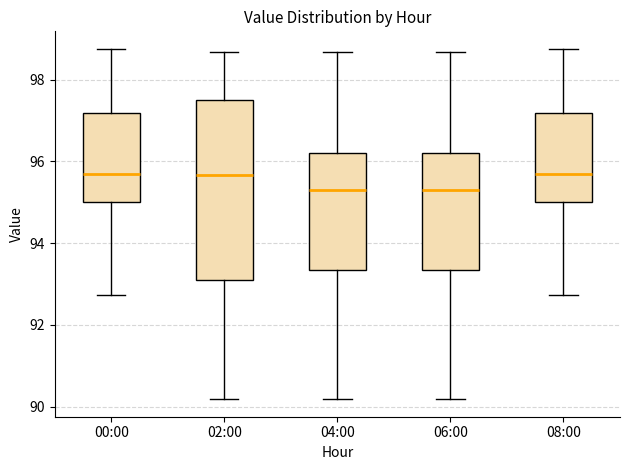

Which box is the tallest, from its lower edge to its upper edge?

02:00